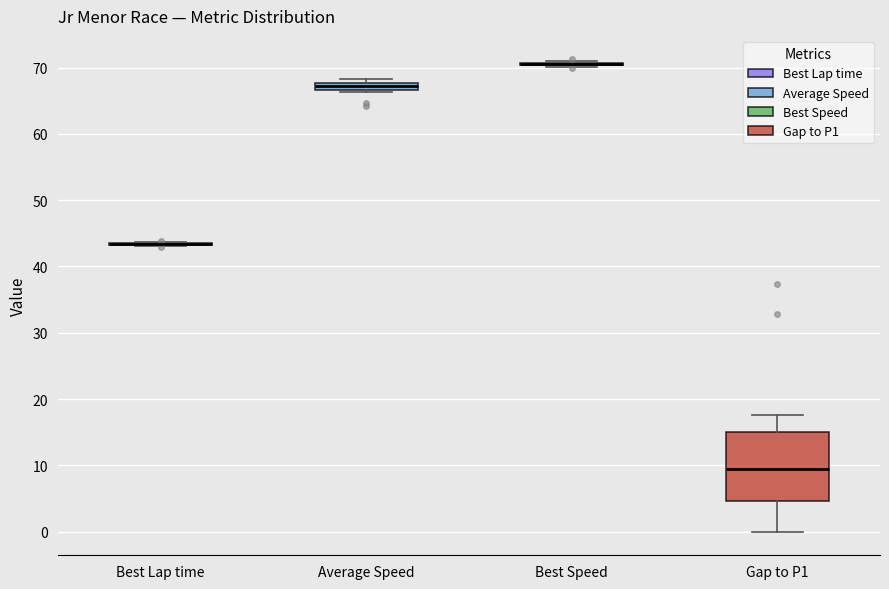

Which box is the tallest, from its lower edge to its upper edge?

Gap to P1